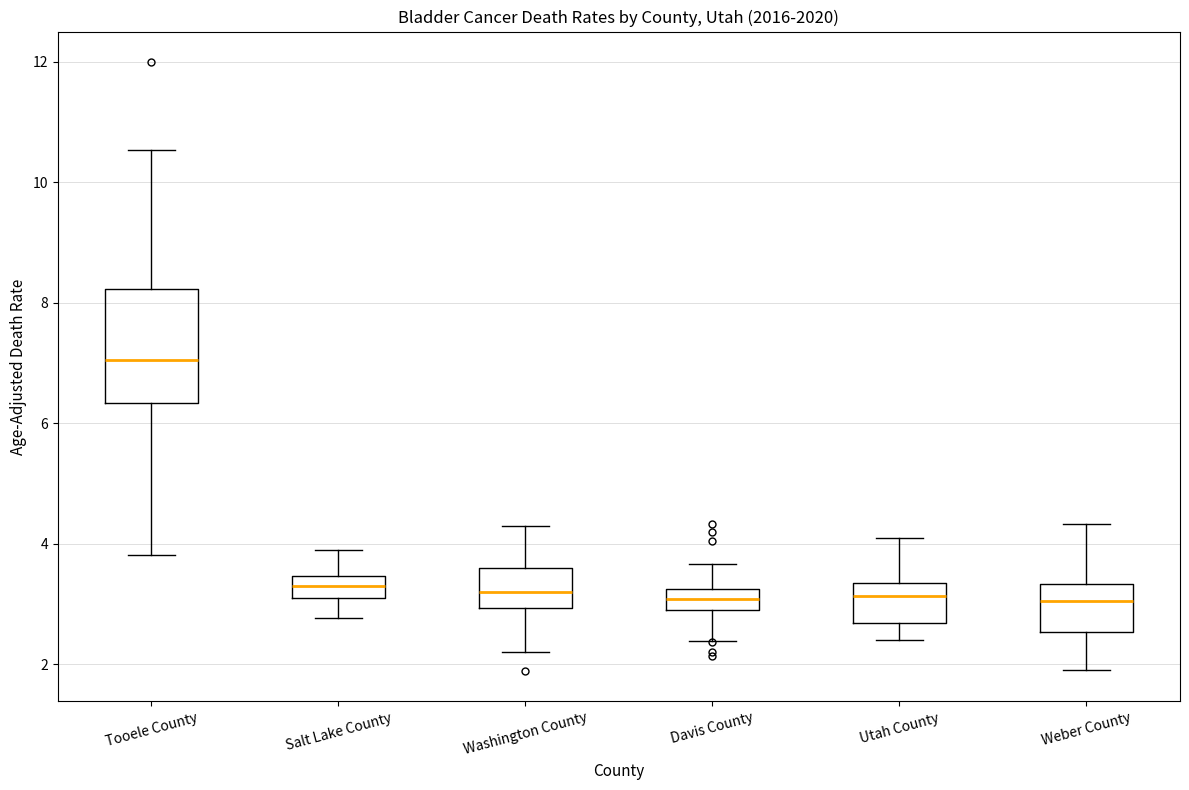

Comparing the boxes themselves (not the whiskers), which one is the tallest?

Tooele County